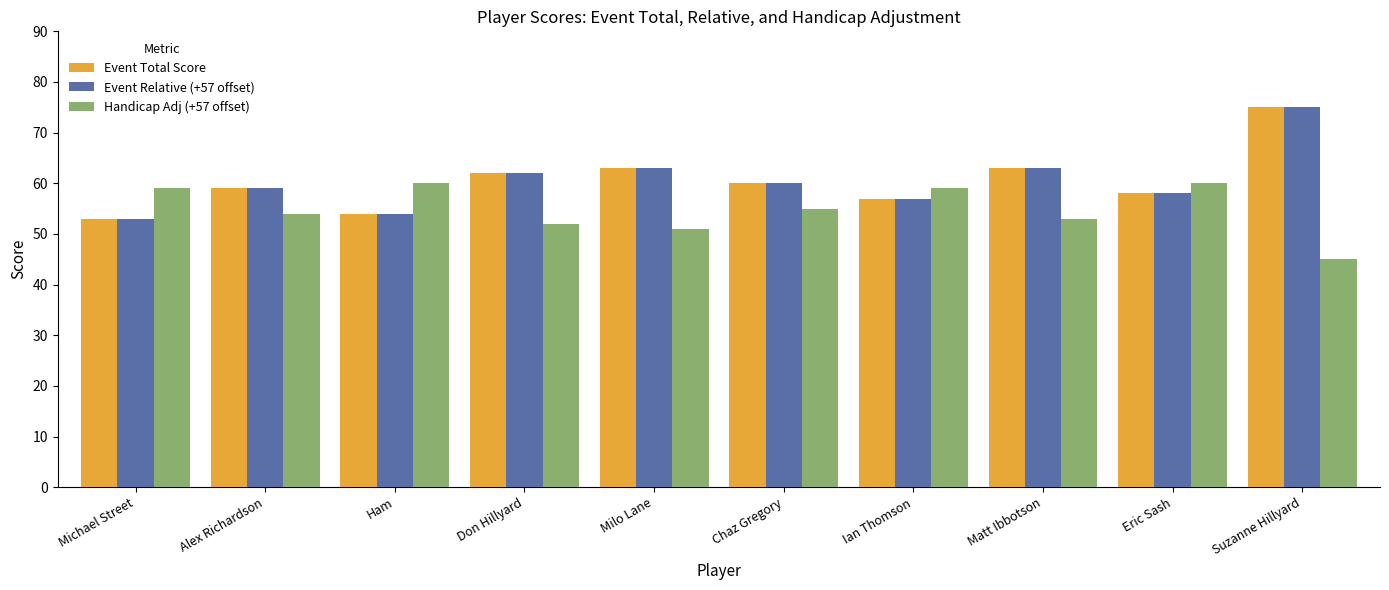

What is the smallest value displayed?

45